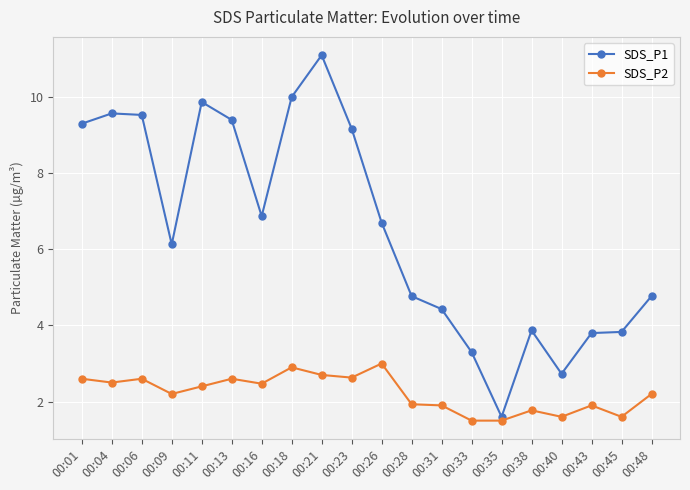

The SDS_P2 series shows 4.5 at 00:21. True or false?

False